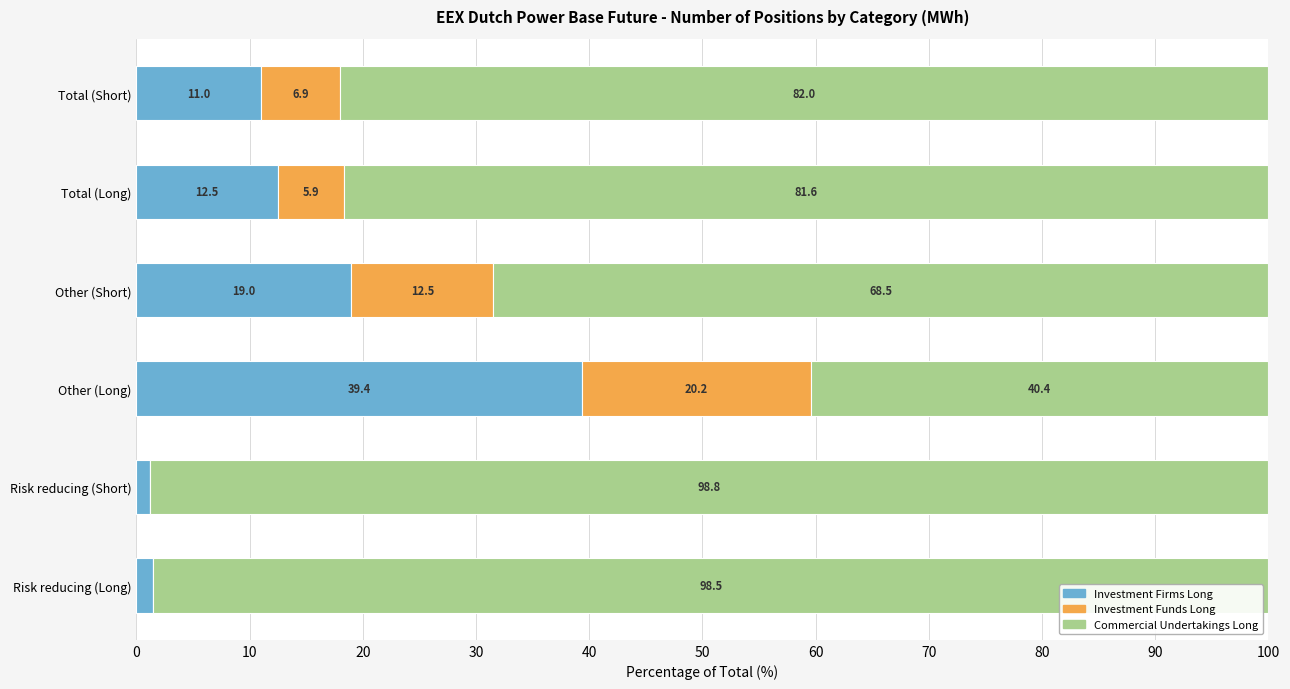

At which label does Investment Firms Long reach its peak?

Other (Long)